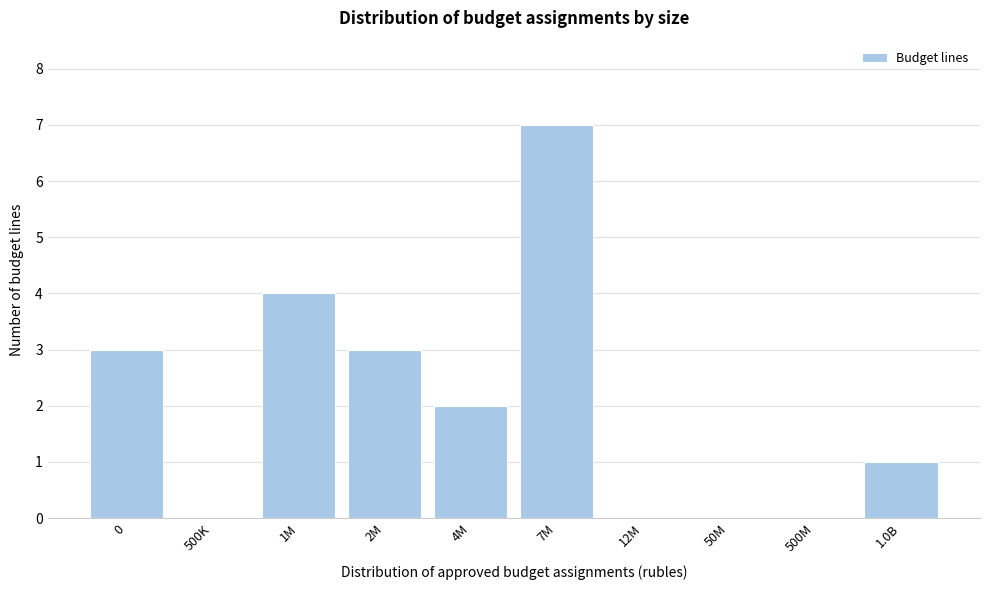

Reading right to left, extract all data points from this chart.

1.0B=1	500M=0	50M=0	12M=0	7M=7	4M=2	2M=3	1M=4	500K=0	0=3